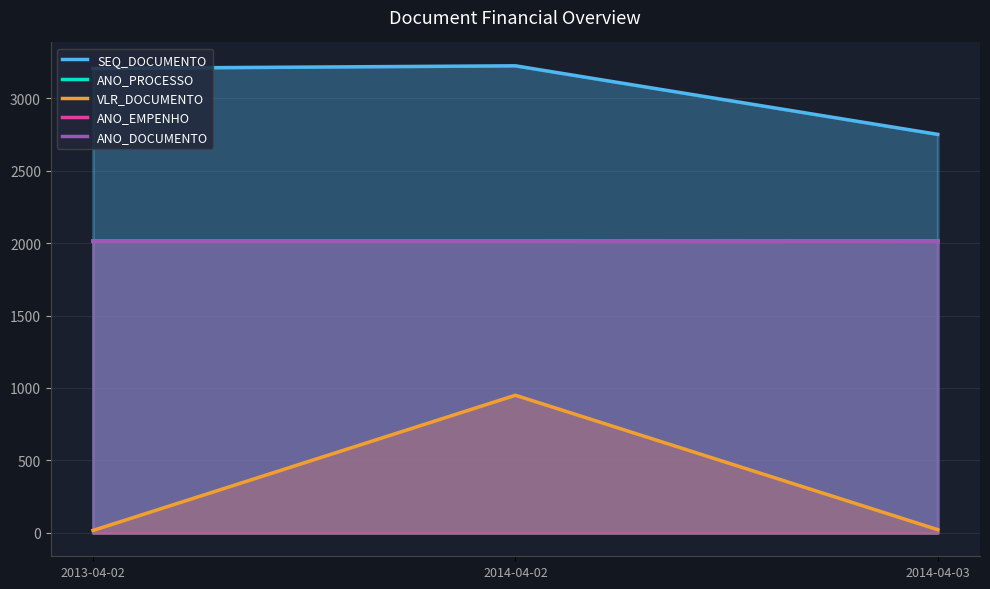

Which series has the largest range (max minus min)?

VLR_DOCUMENTO